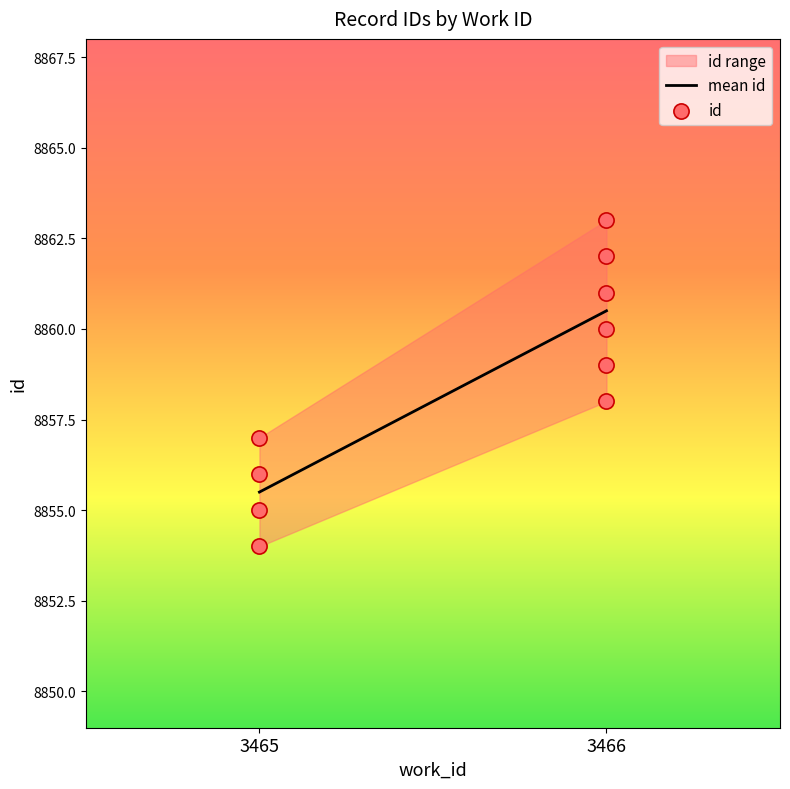

What is the range of Y values (max minus min)?

9